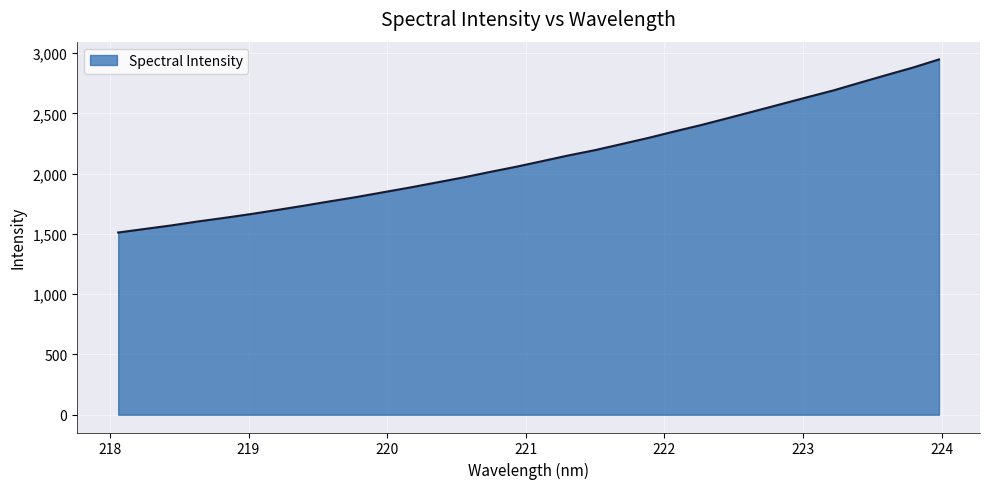

What is the smallest value displayed?

1511.7